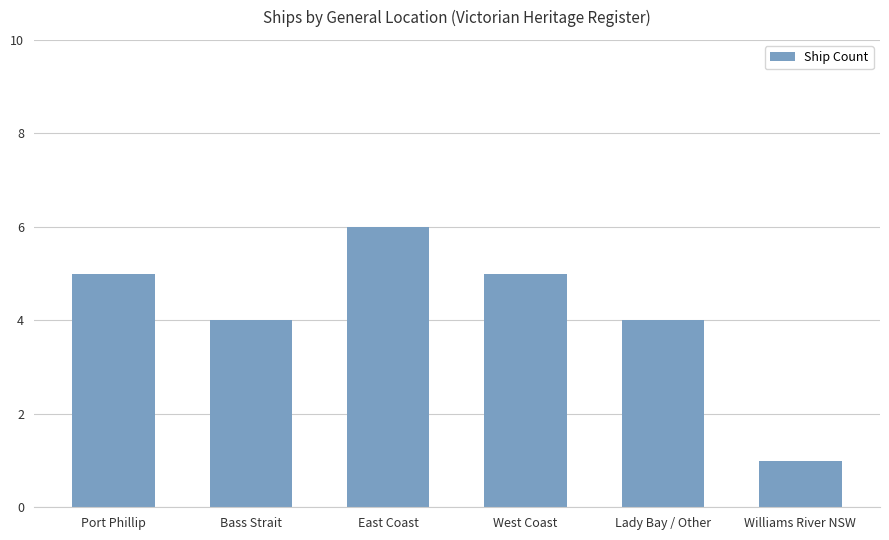

How many bars are there in total?

6